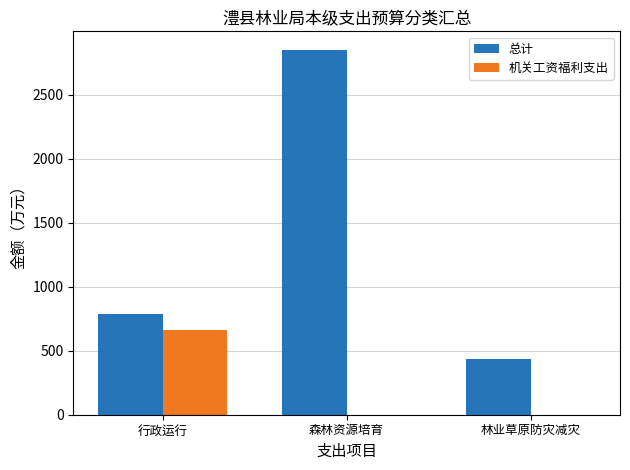

How many groups of bars are there?

3